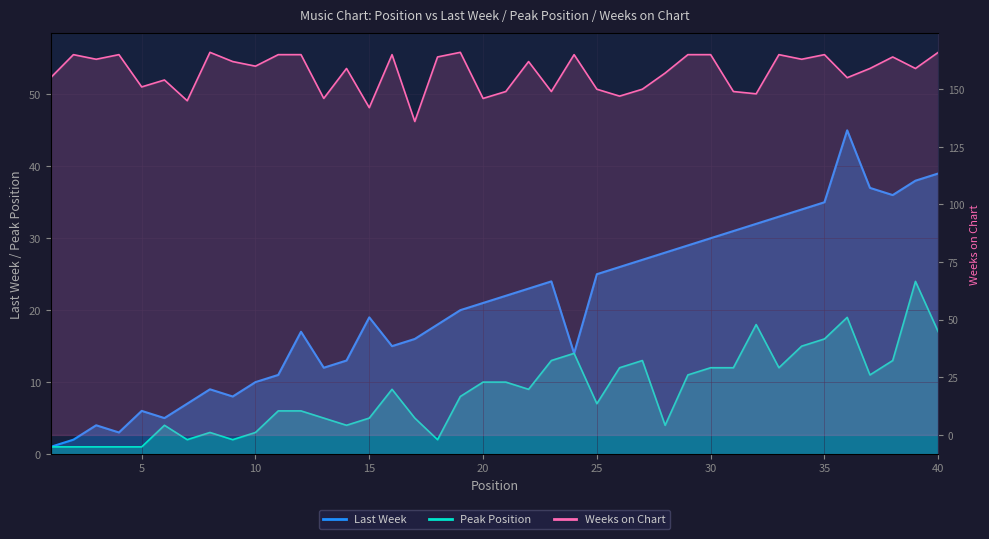

What is the minimum value for Weeks on Chart?

136